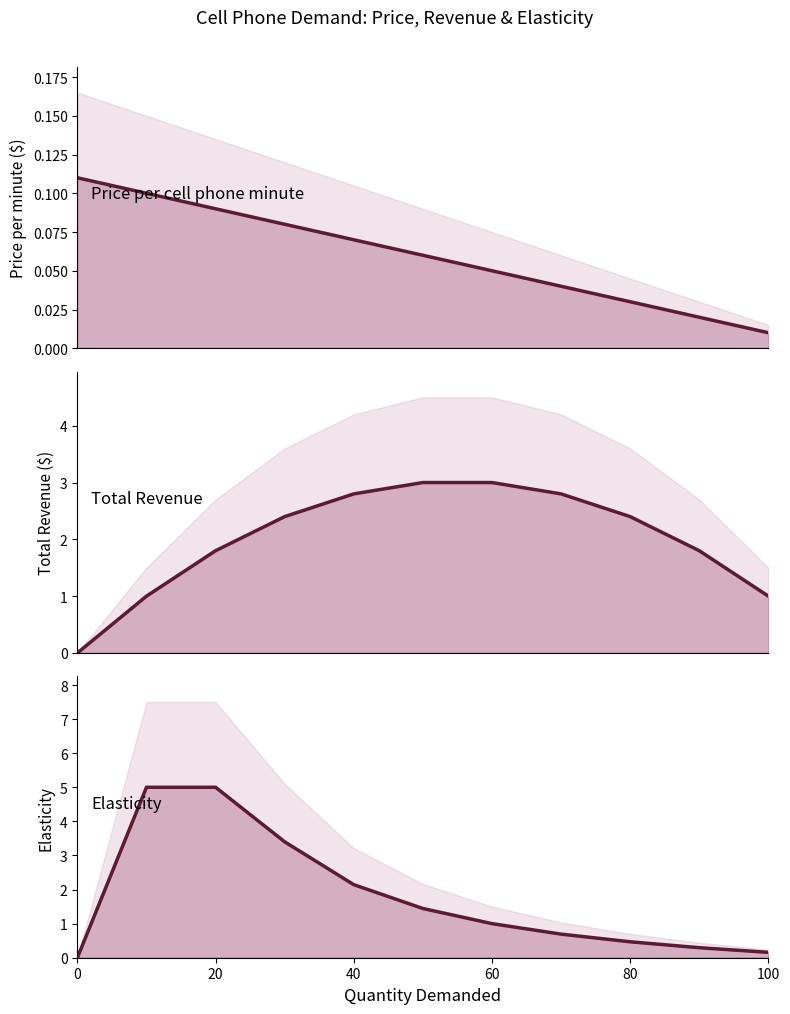

Rank the series by their maximum value, from lowest to highest.

Price per cell phone minute, Total Revenue, Elasticity